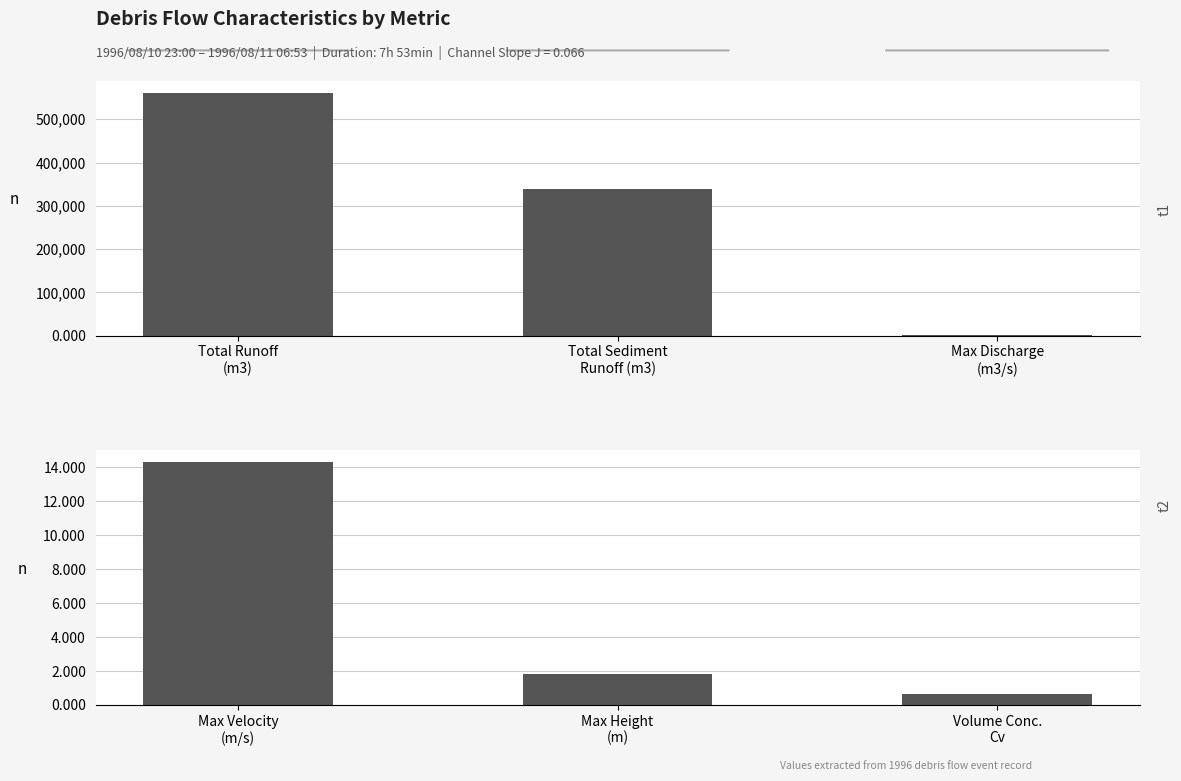

Is it true that Measurement Value (Row 2) equals 1.2 at Volume Conc. Cv?

False